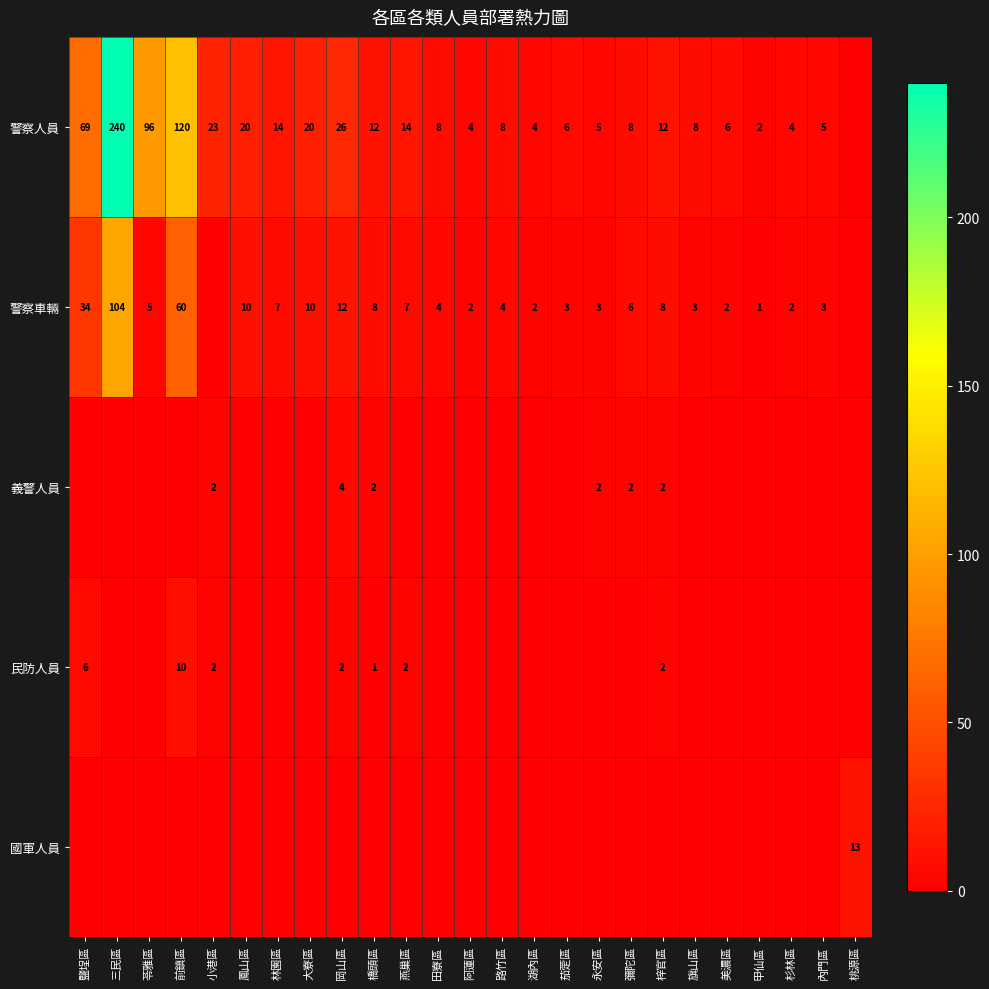

The value of 警察車輛 at 三民區 is 104. True or false?

True